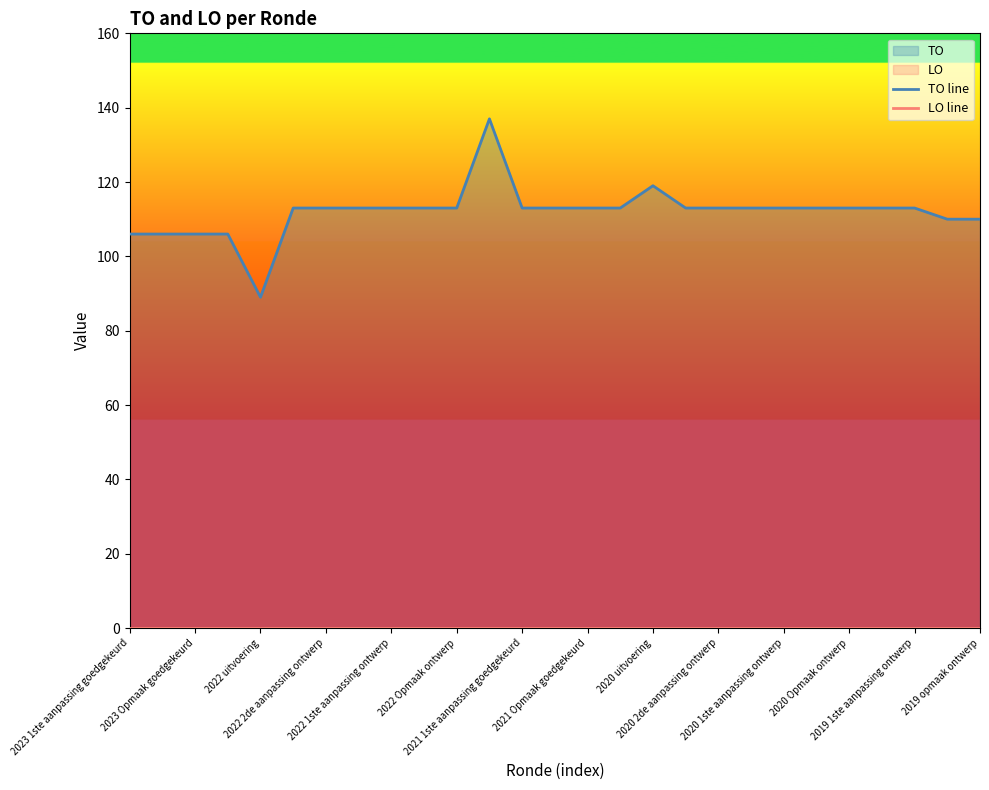

Read the TO line value at 2022 2de aanpassing ontwerp.

113